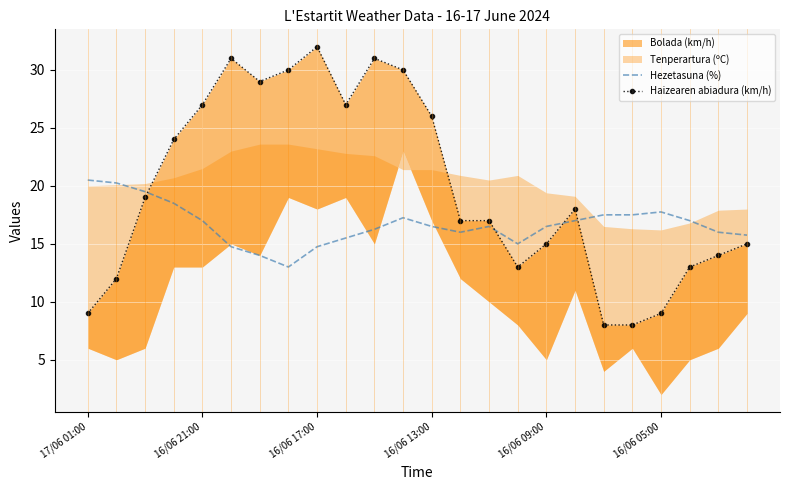

At how many categories does at least one series exceed 14?

24